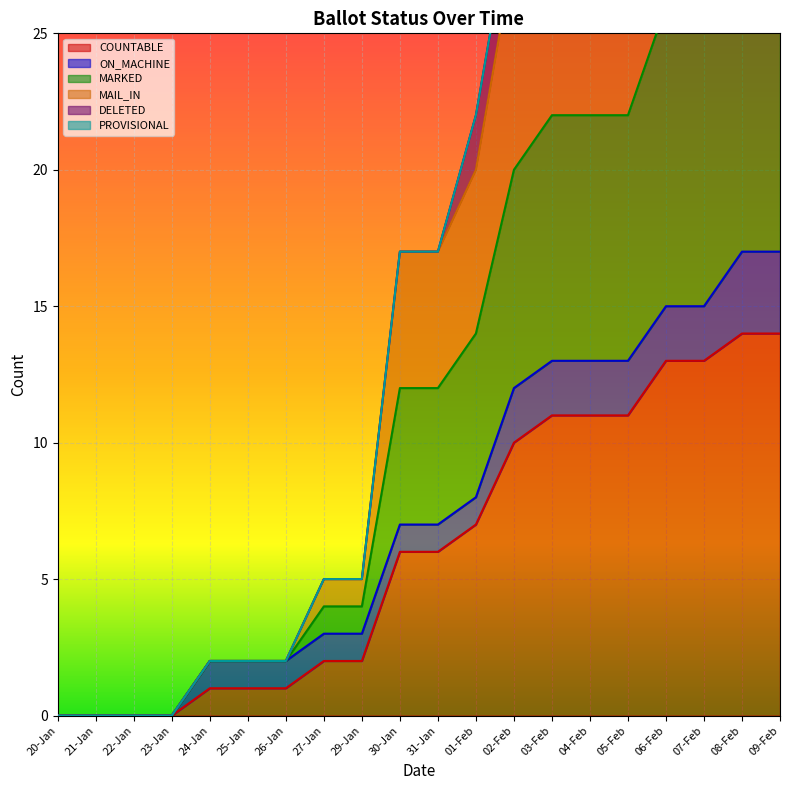

Between 29-Jan and 03-Feb, which is larger?

03-Feb